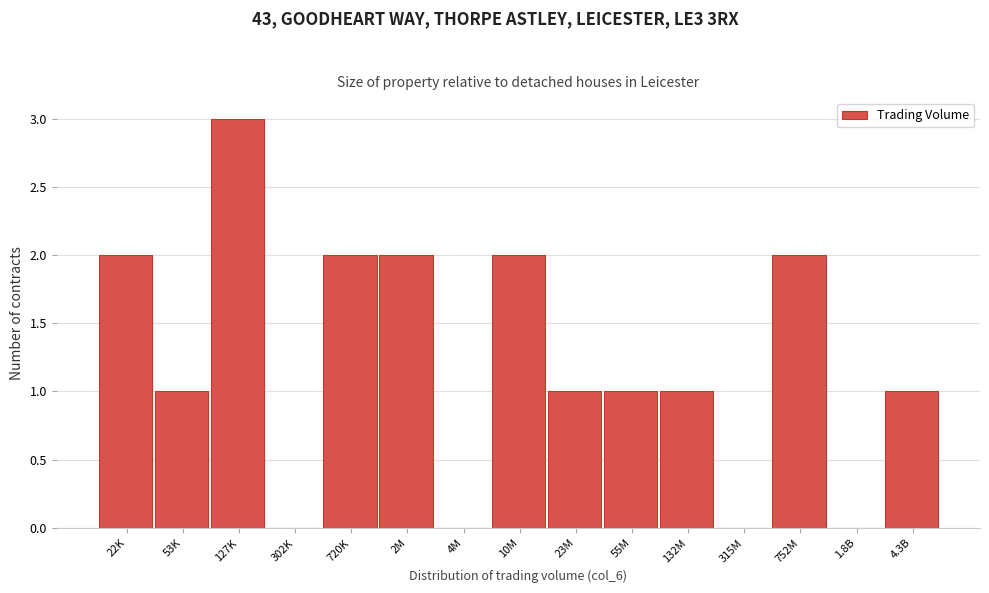

Reading left to right, extract all data points from this chart.

22K=2	53K=1	127K=3	302K=0	720K=2	2M=2	4M=0	10M=2	23M=1	55M=1	132M=1	315M=0	752M=2	1.8B=0	4.3B=1